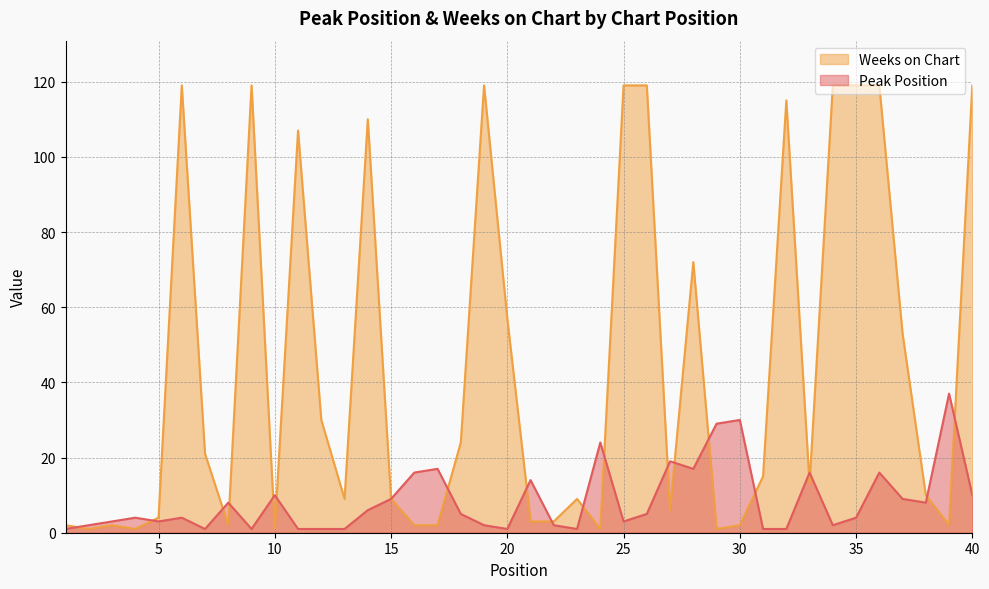

True or false: Weeks on Chart has more than 0 points higher than both neighbors.

True